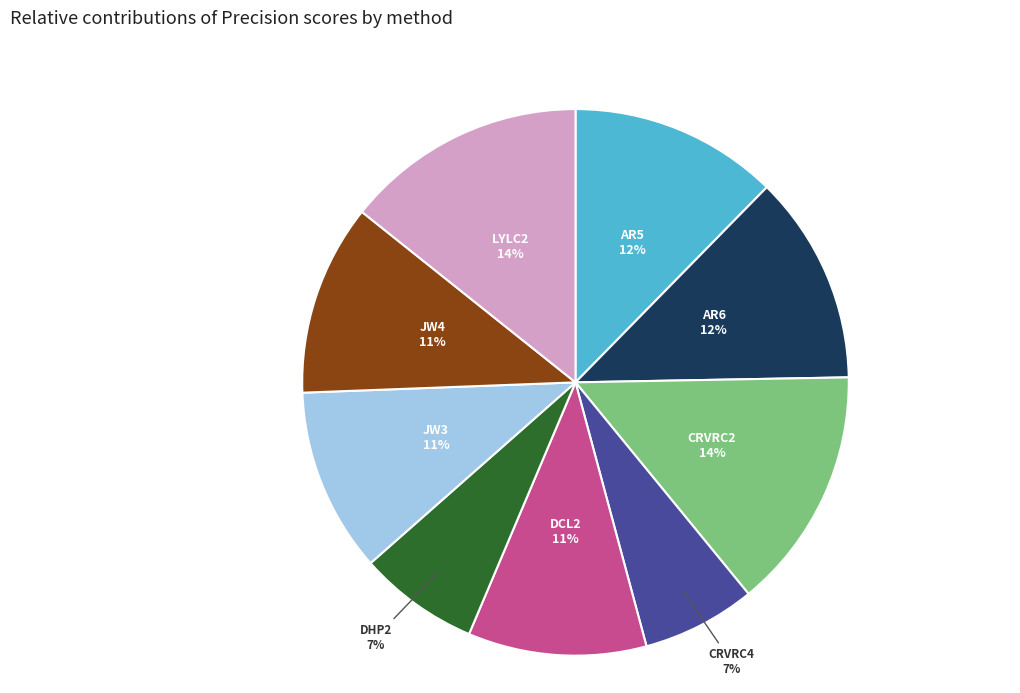

True or false: DCL2 accounts for 11% of the total.

True